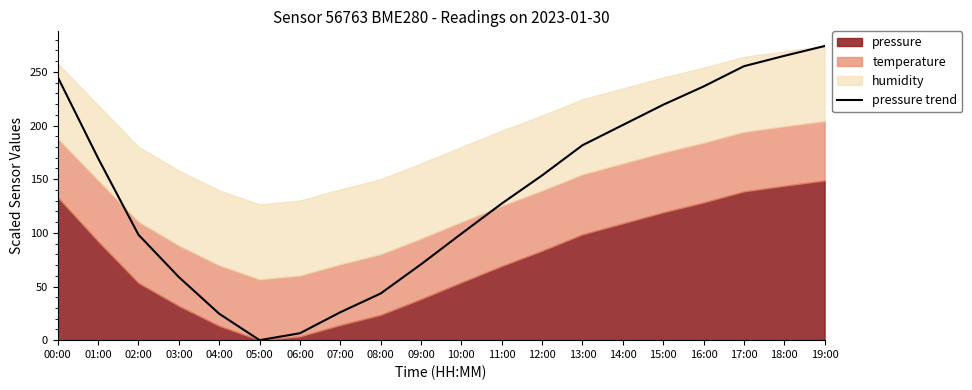

What is the label of the 11th point from the right?

09:00